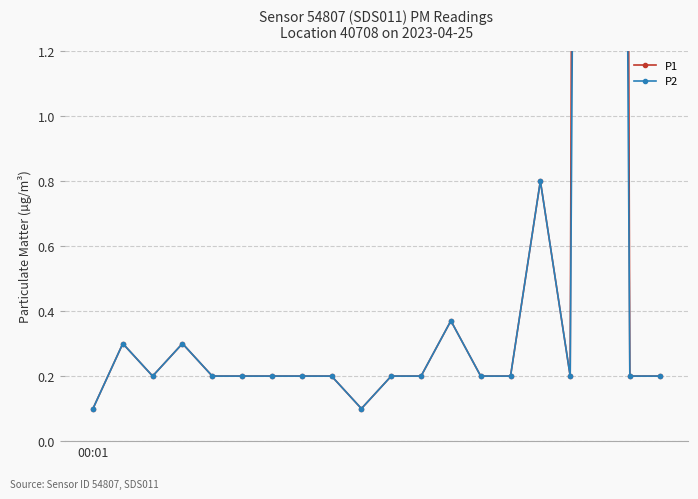

Reading left to right, what are all the values shown in this chart?

P1: 00:01=0.1	1=0.3	2=0.2	3=0.3	4=0.2	5=0.2	6=0.2	7=0.2	8=0.2	9=0.1	10=0.2	11=0.2	12=0.4	13=0.2	14=0.2	15=0.8	16=0.2	17=27.0	18=0.2	19=0.2
P2: 00:01=0.1	1=0.3	2=0.2	3=0.3	4=0.2	5=0.2	6=0.2	7=0.2	8=0.2	9=0.1	10=0.2	11=0.2	12=0.4	13=0.2	14=0.2	15=0.8	16=0.2	17=14.6	18=0.2	19=0.2